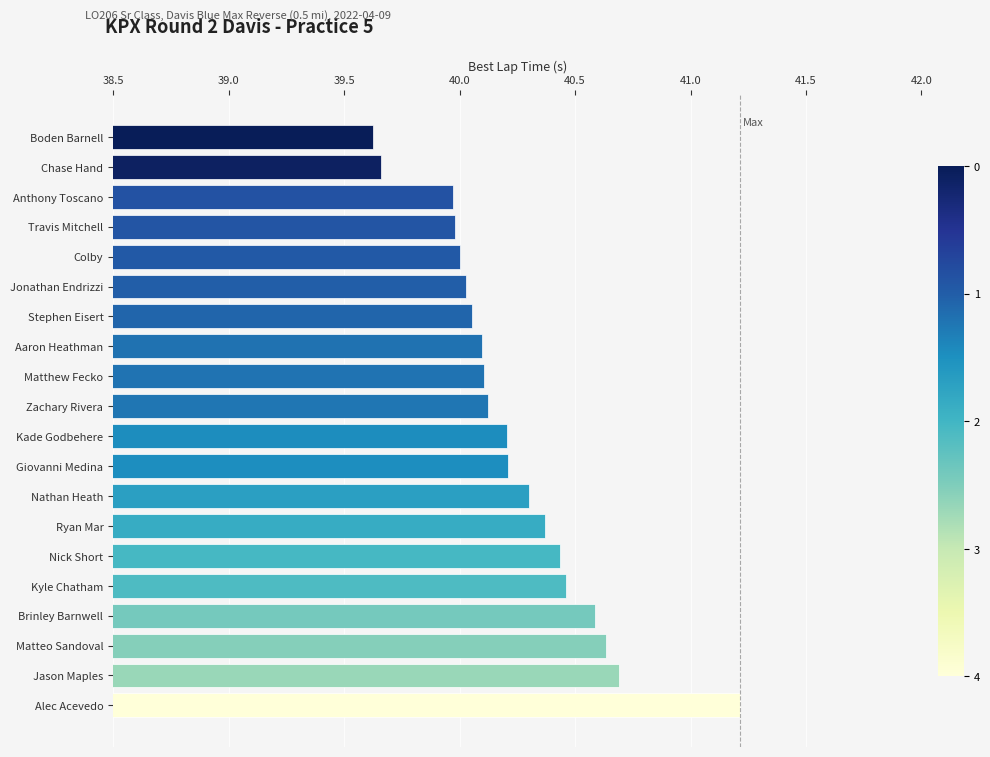

Which category has the highest value across all series?

Alec Acevedo